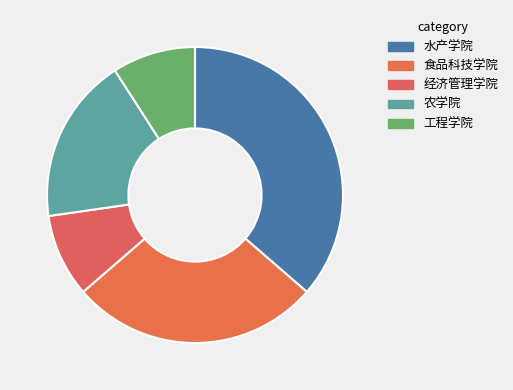

What is the change in value from 食品科技学院 to 经济管理学院?

-2